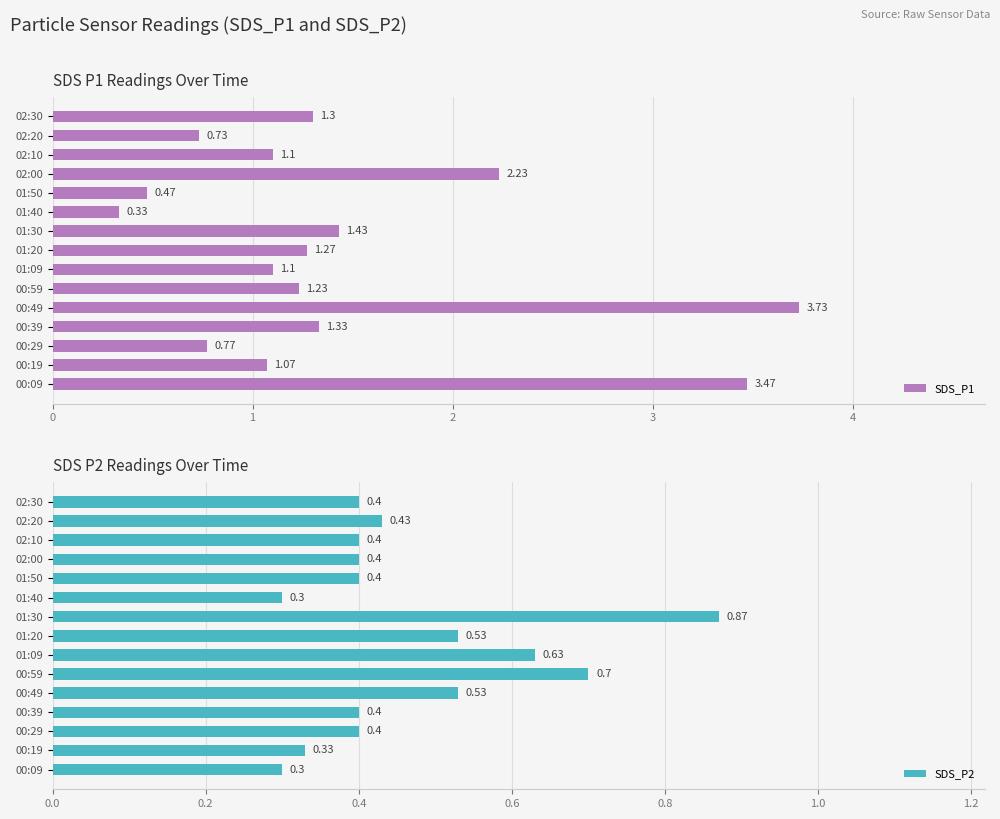

What is the difference between the SDS_P1 values at 02:00 and 02:30?

0.9